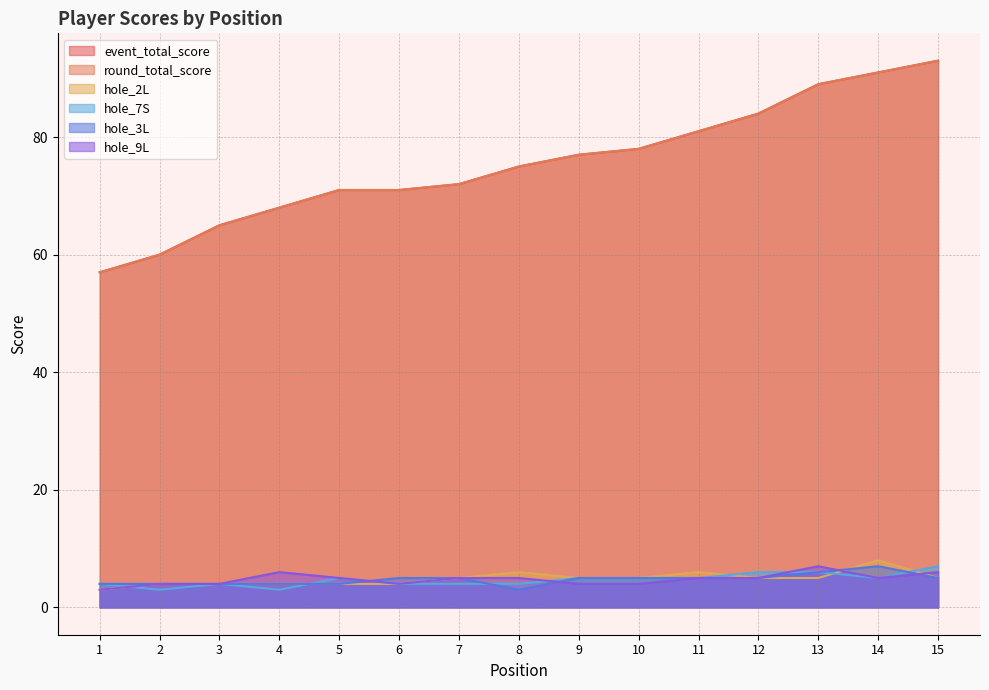

List the series in order of their peak value, highest first.

event_total_score, round_total_score, hole_2L, hole_7S, hole_3L, hole_9L